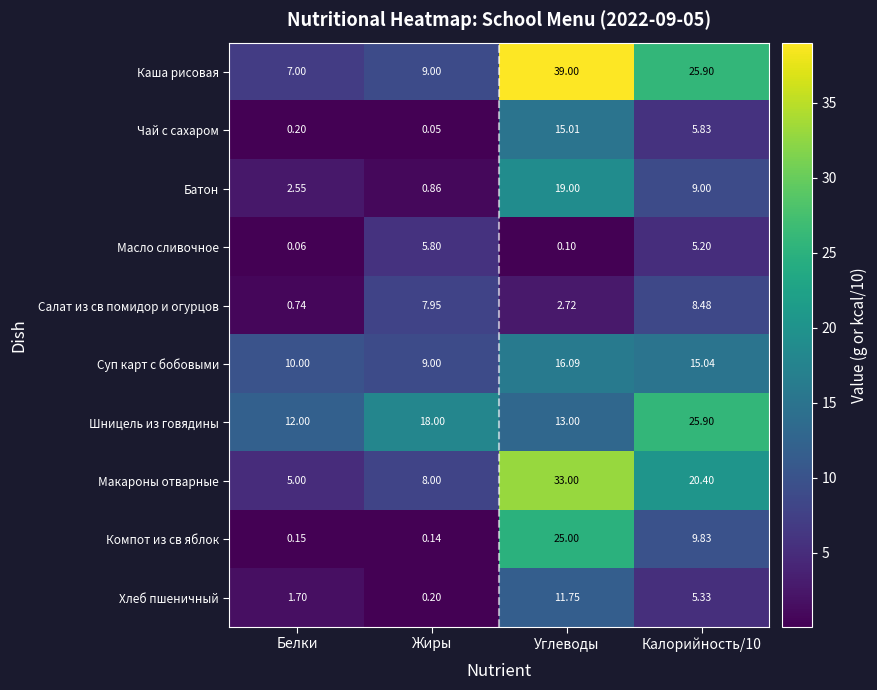

At Белки, list the series in order from largest to smallest.

Шницель из говядины, Суп карт с бобовыми, Каша рисовая, Макароны отварные, Батон, Хлеб пшеничный, Салат из св помидор и огурцов, Чай с сахаром, Компот из св яблок, Масло сливочное